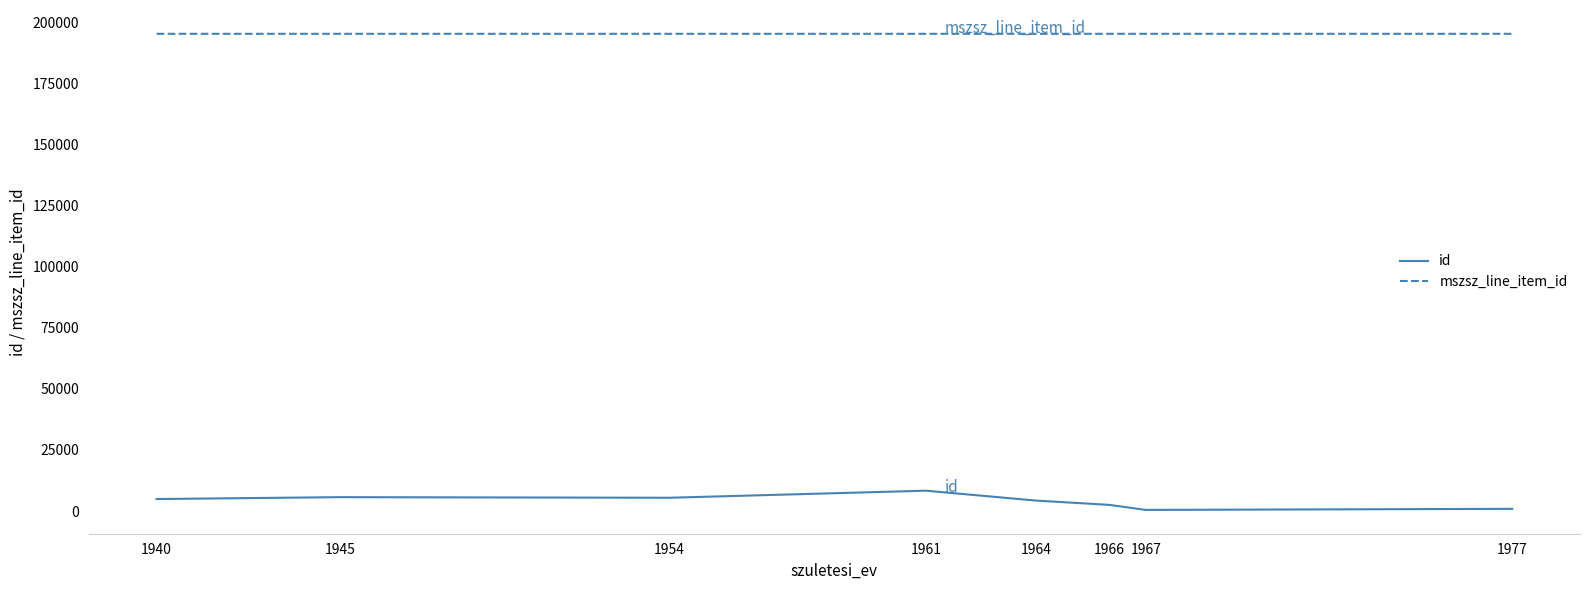

True or false: mszsz_line_item_id and id intersect in this chart.

False